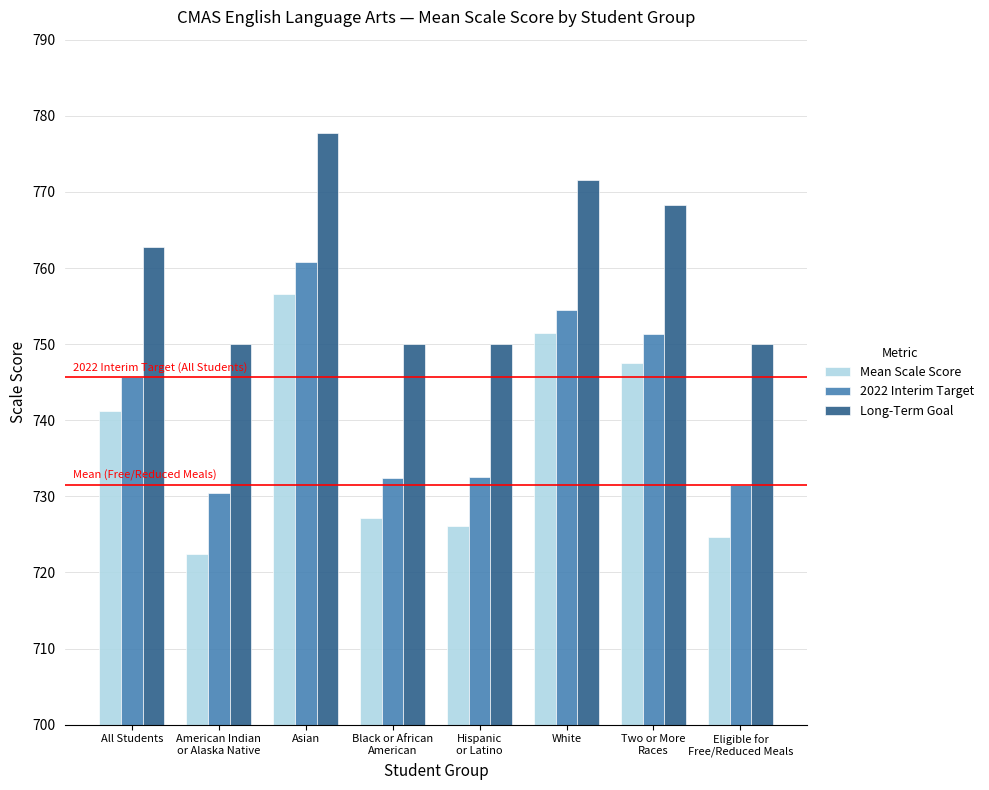

How many data points in 2022 Interim Target are less than 745?

4